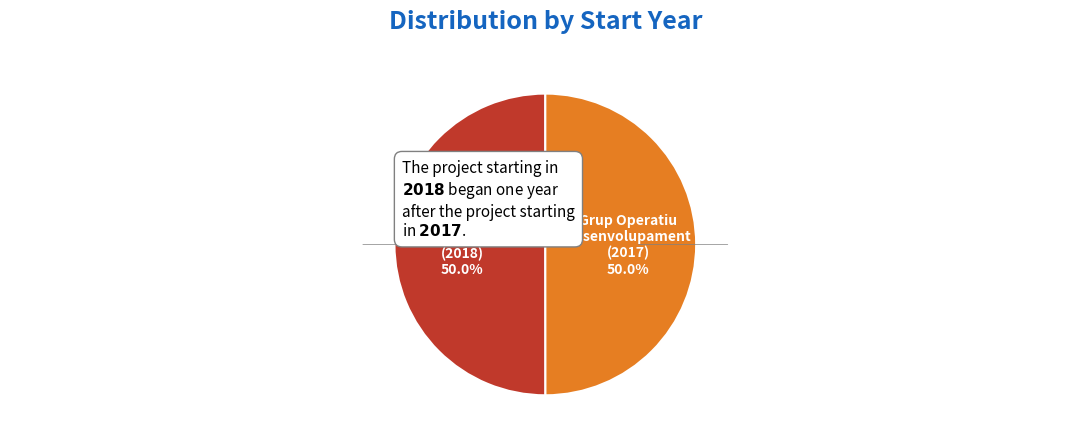

Which category has the biggest portion of the pie?

Grup Operatiu OPTIMEJOREPROAVI (2018)